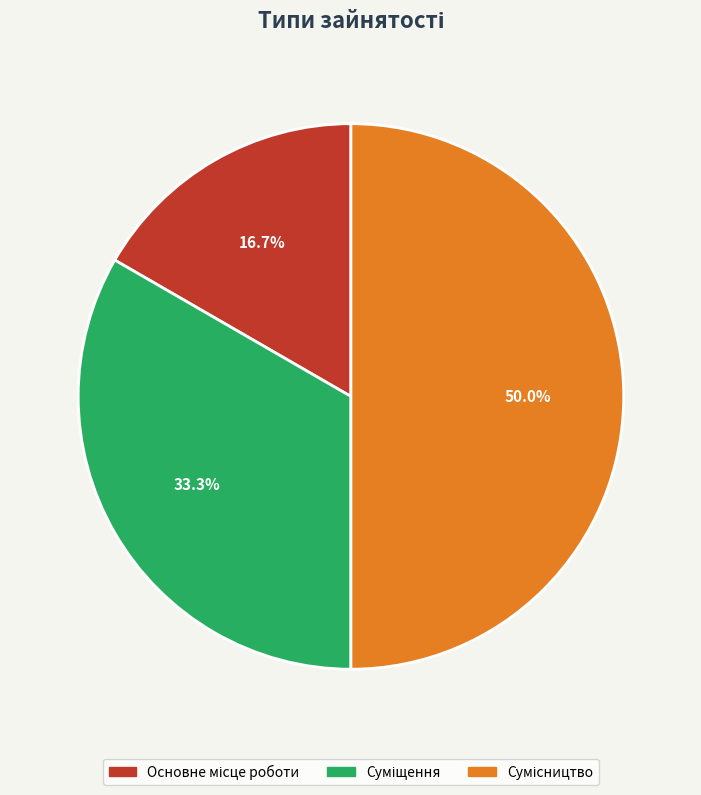

To the nearest percent, what percentage of the pie is Сумісництво?

50%